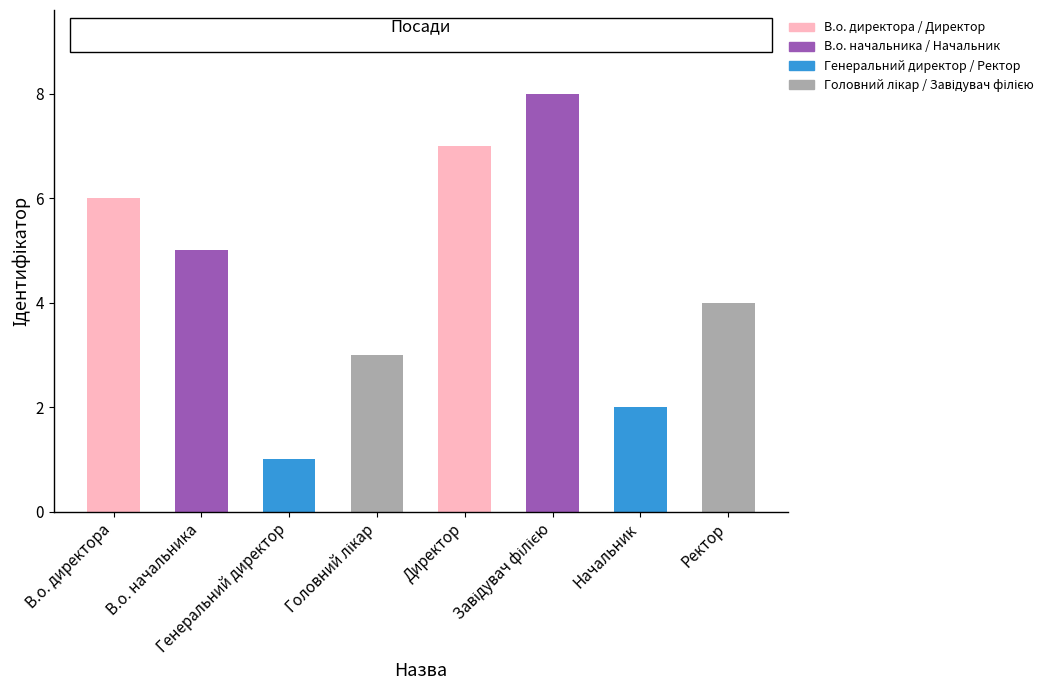

Are the bars grouped side by side (vs. stacked)?

No